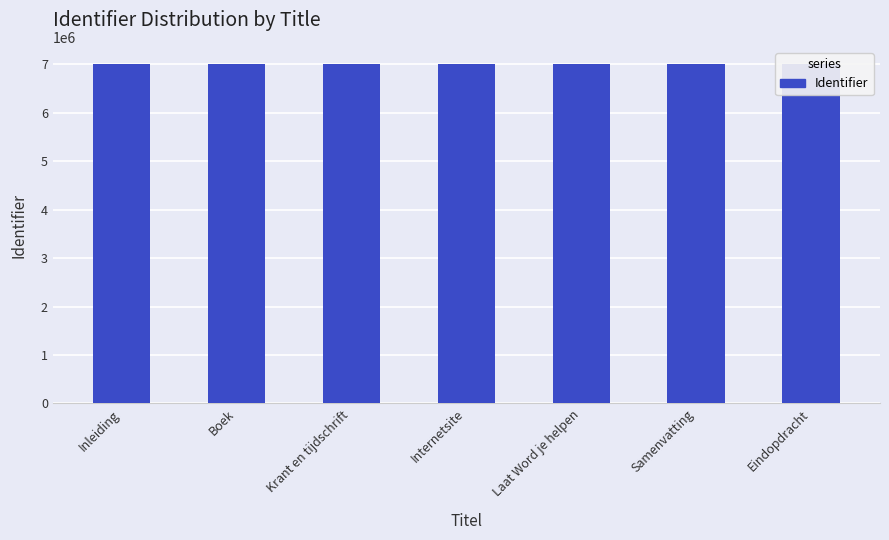

What is the greatest value displayed?

7006235